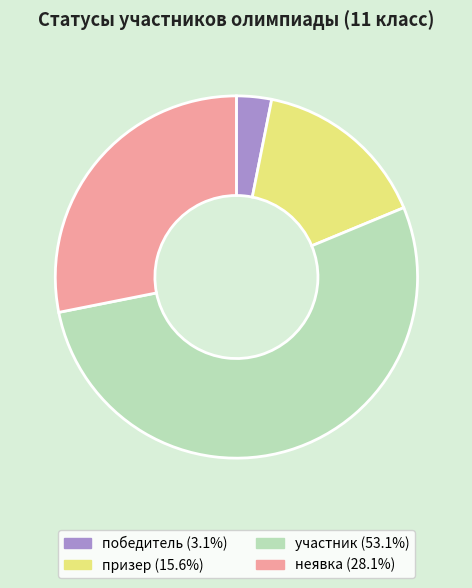

Do участник and неявка together represent more than half of the pie?

Yes